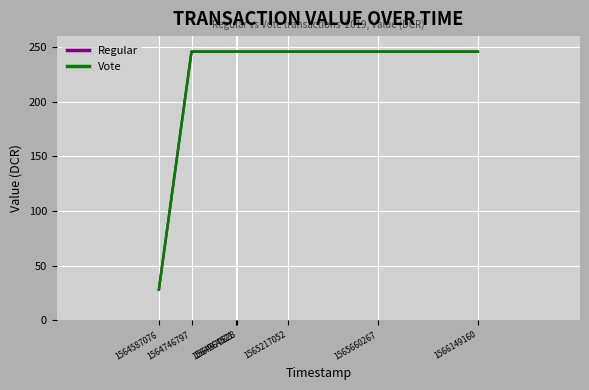

Does the chart have visible grid lines?

Yes